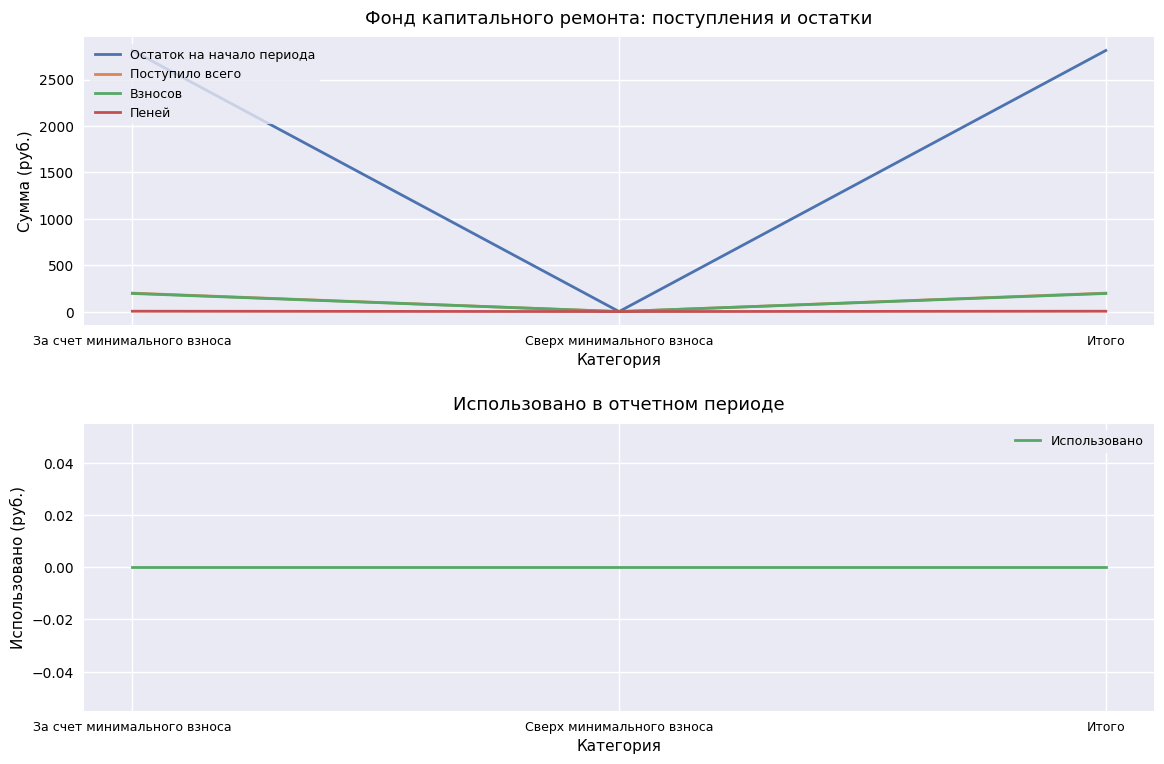

Which series has the widest spread of values?

Остаток на начало периода